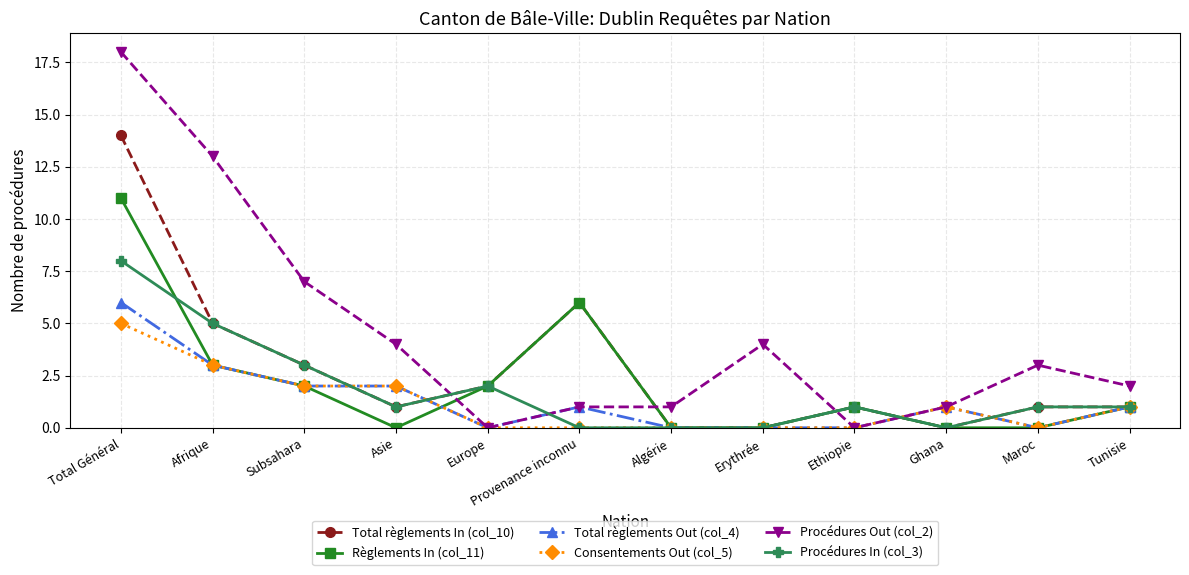

Rank the series by their maximum value, from highest to lowest.

Procédures Out (col_2), Total règlements In (col_10), Règlements In (col_11), Procédures In (col_3), Total règlements Out (col_4), Consentements Out (col_5)